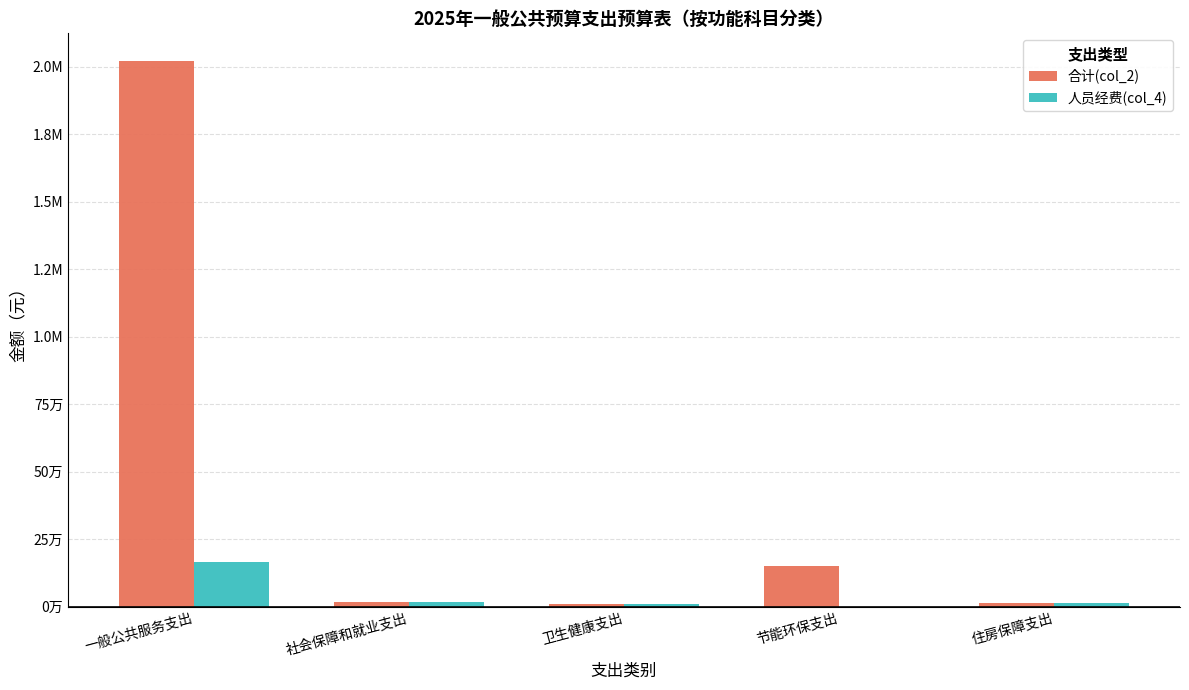

Reading right to left, list all the values displayed in this chart.

合计(col_2): 住房保障支出=13642.6	节能环保支出=150000.0	卫生健康支出=8527.2	社会保障和就业支出=18190.1	一般公共服务支出=2023200.8
人员经费(col_4): 住房保障支出=13642.6	节能环保支出=0.0	卫生健康支出=8527.2	社会保障和就业支出=18190.1	一般公共服务支出=164859.0